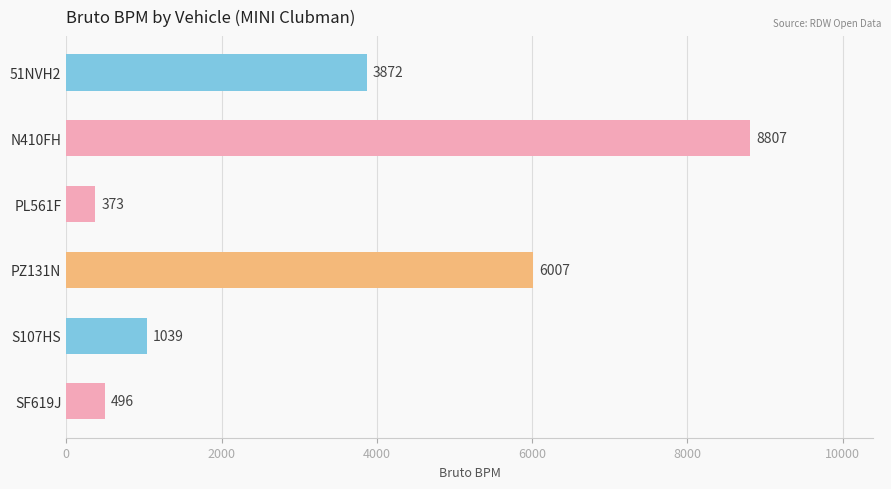

What is the difference between the maximum and minimum values?

8434